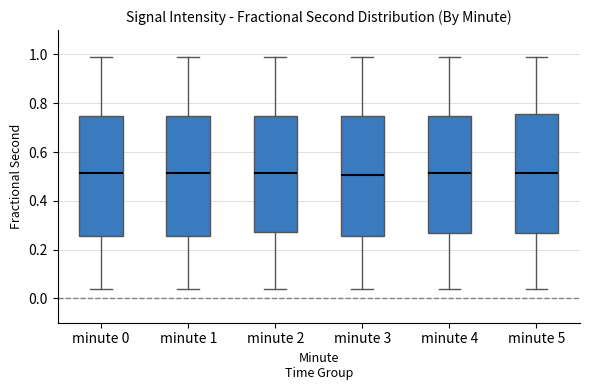

Reading left to right, read every box against the y-axis: the position of its median line, the range the box covers, and the ends of its whiskers. The values are not printed on the chart, so give them approximately, as read against the axis.

minute 0: median 0.52, box 0.26 to 0.74, whiskers 0.04 to 0.98
minute 1: median 0.52, box 0.26 to 0.74, whiskers 0.04 to 0.98
minute 2: median 0.52, box 0.28 to 0.74, whiskers 0.04 to 0.98
minute 3: median 0.50, box 0.26 to 0.74, whiskers 0.04 to 0.98
minute 4: median 0.52, box 0.26 to 0.74, whiskers 0.04 to 0.98
minute 5: median 0.52, box 0.26 to 0.76, whiskers 0.04 to 0.98